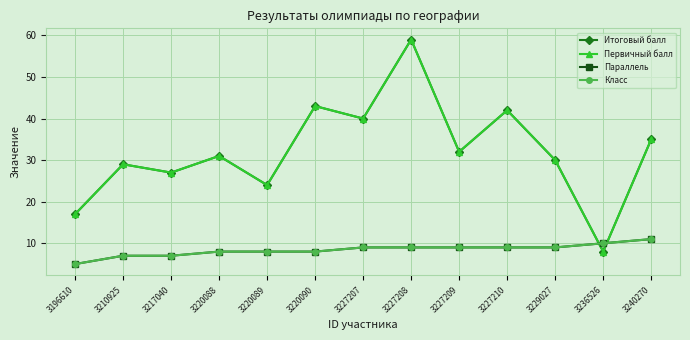

True or false: Класс has more than 2 interior local peaks.

False